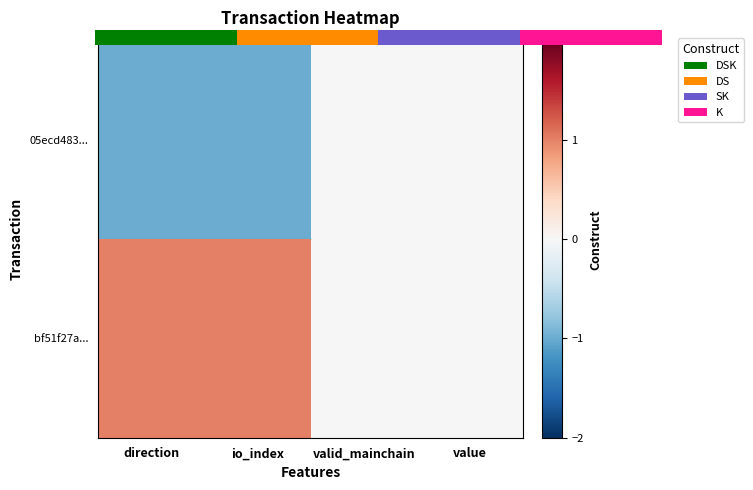

Which series has the widest spread of values?

05ecd483...